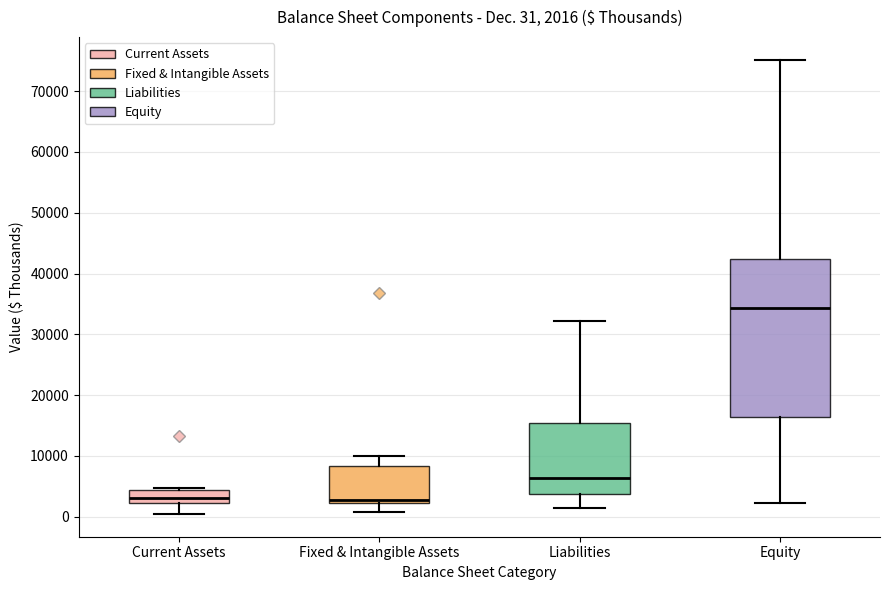

Which box's median line is the highest?

Equity